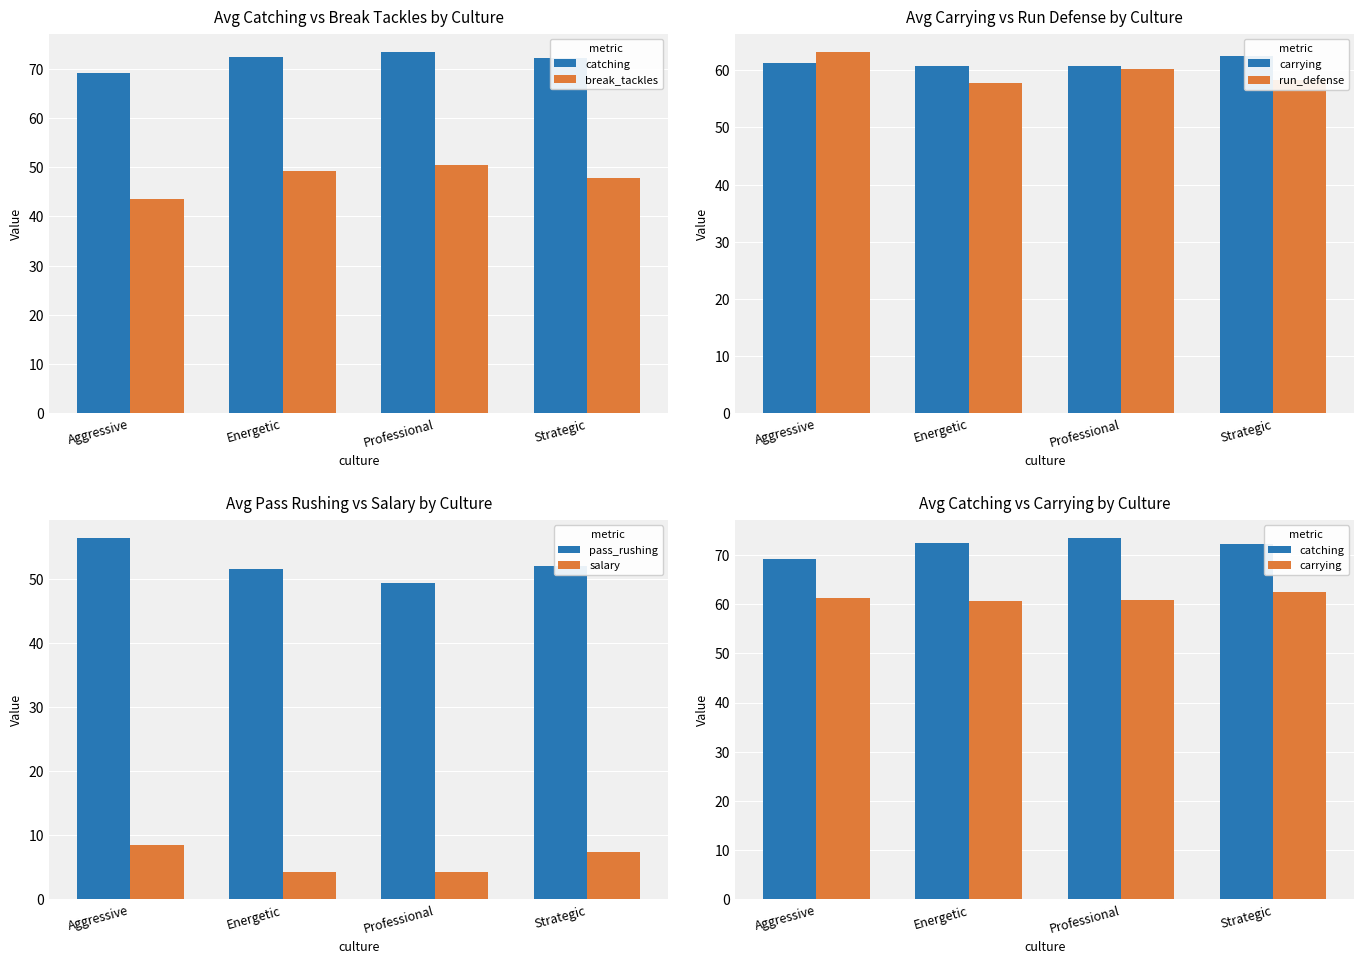

What is the smallest value displayed?

4.2